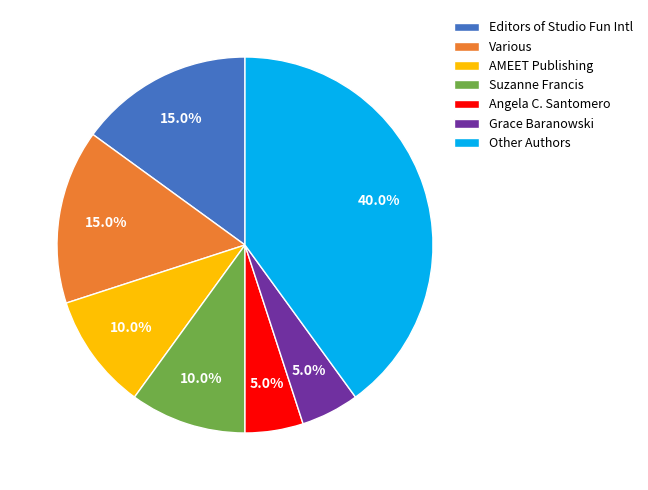

What is the ratio of the value at Editors of Studio Fun Intl to the value at Grace Baranowski?

3.0